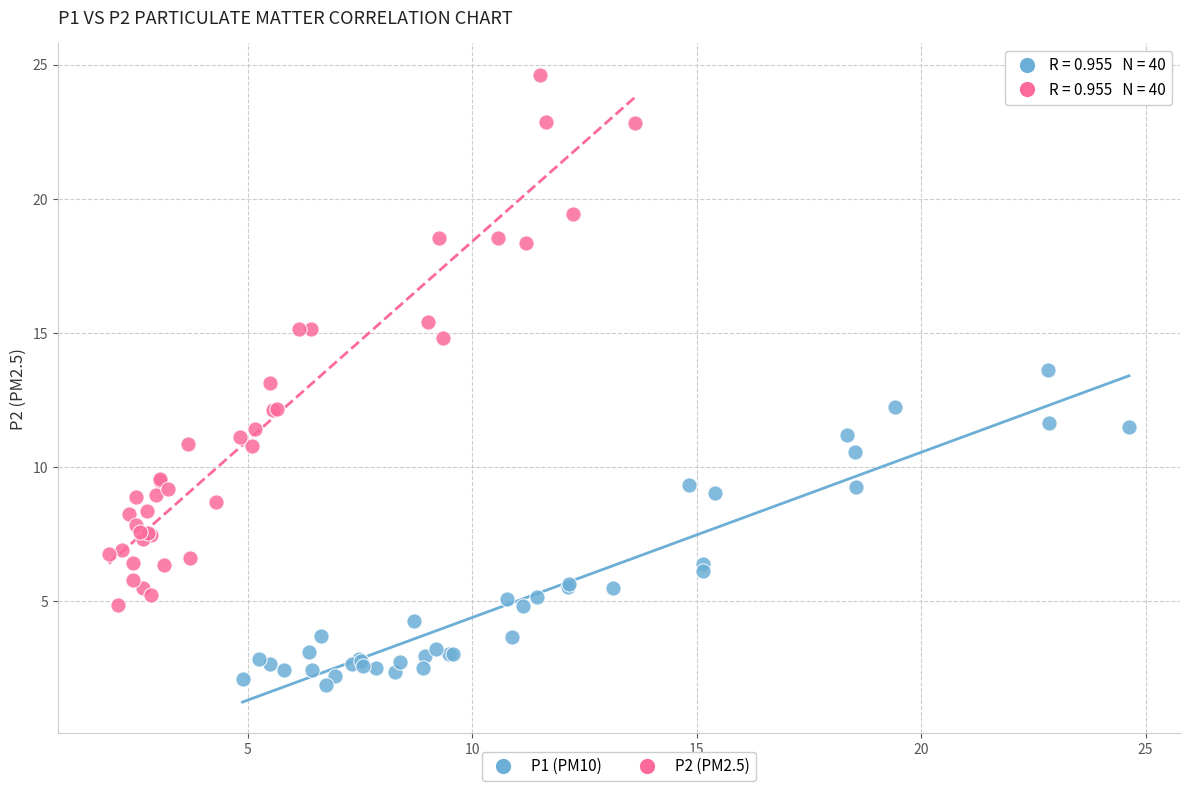

Which series contains the highest Y value?

P2 (PM2.5)